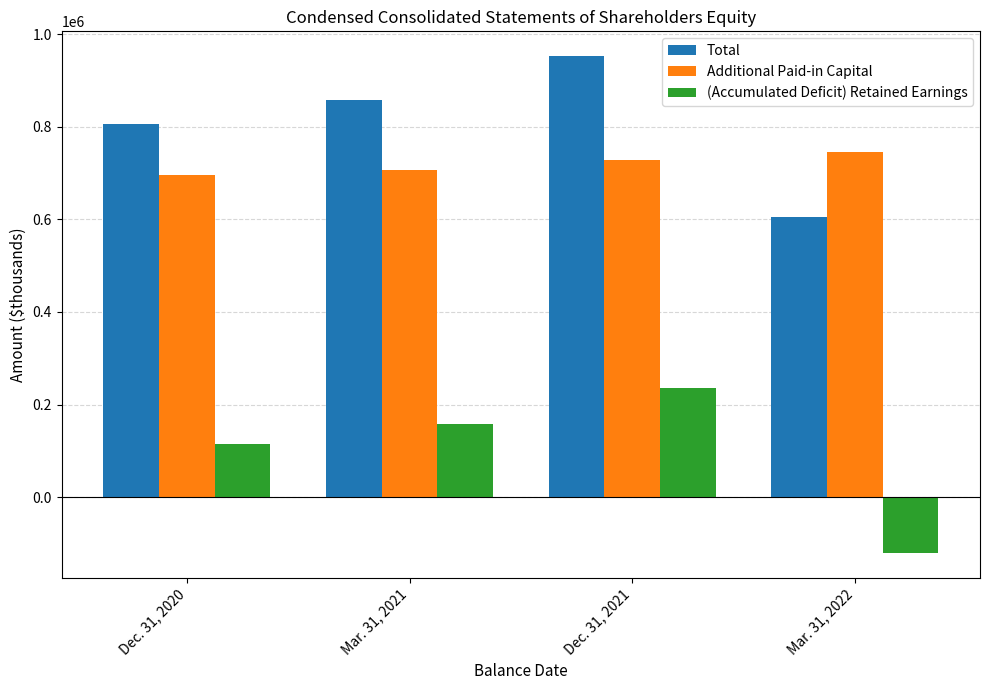

Rank the series at Dec. 31, 2021 from highest to lowest value.

Total, Additional Paid-in Capital, (Accumulated Deficit) Retained Earnings